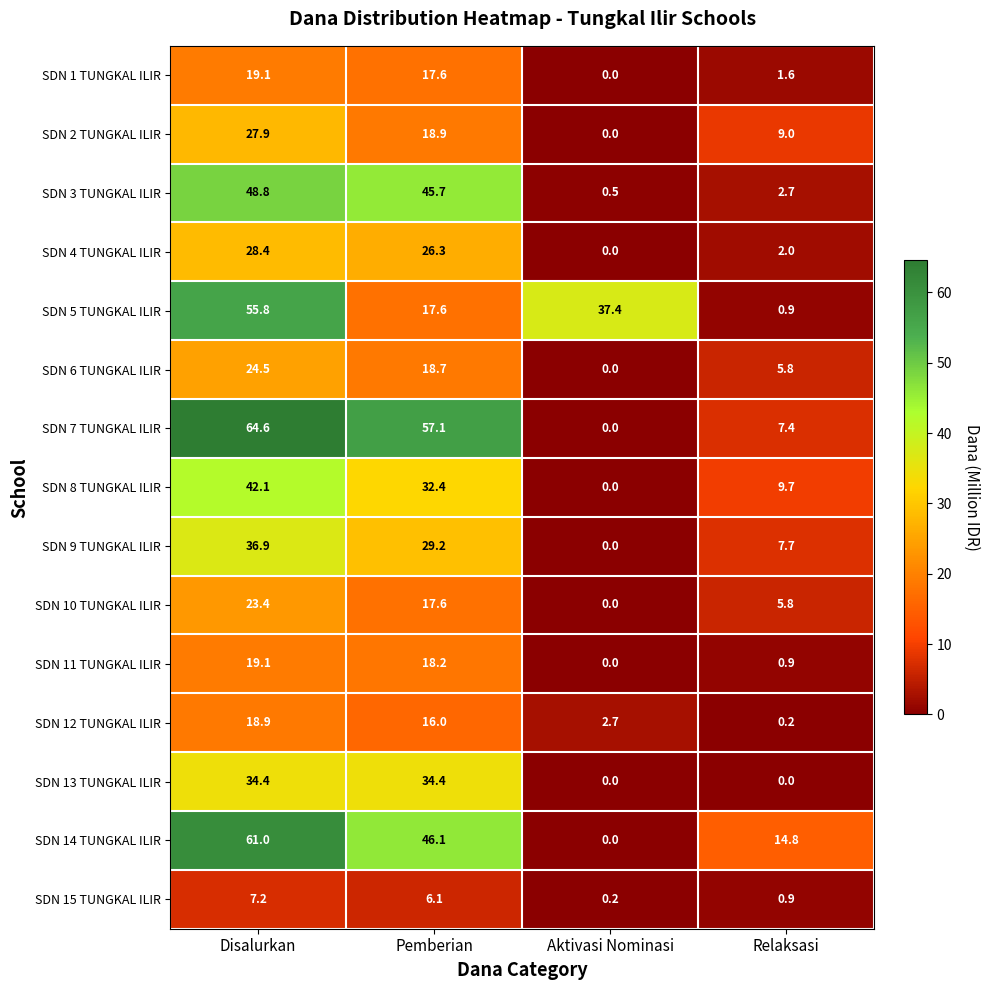

What is the total value across all series at Relaksasi?

69.4